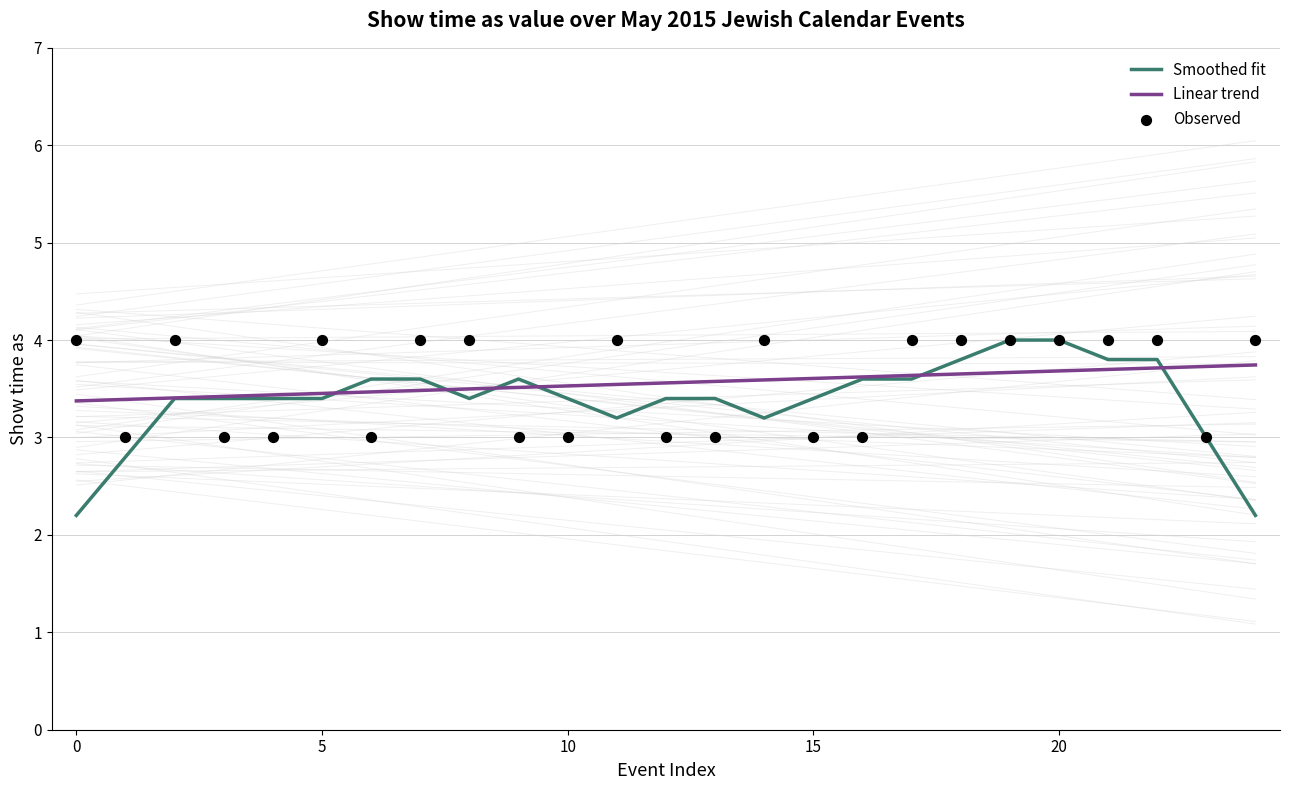

What are all the series names shown in the legend?

Smoothed fit, Linear trend, Observed